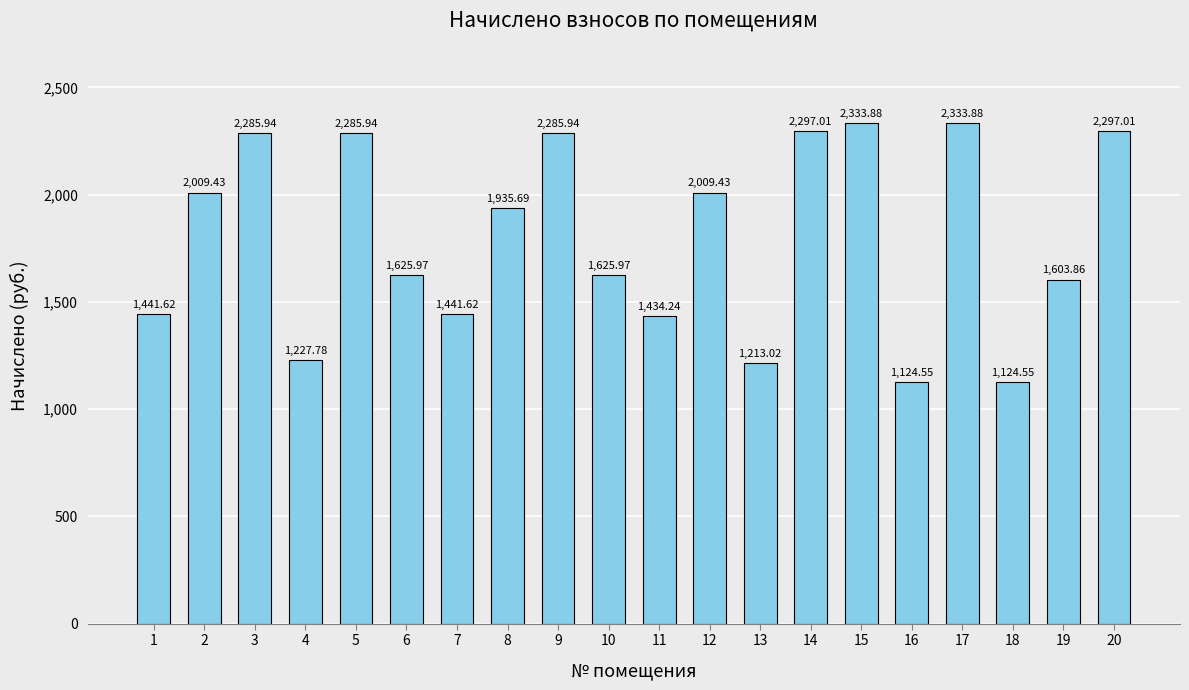

What is the sum of the values at 15 and 4?

3561.7